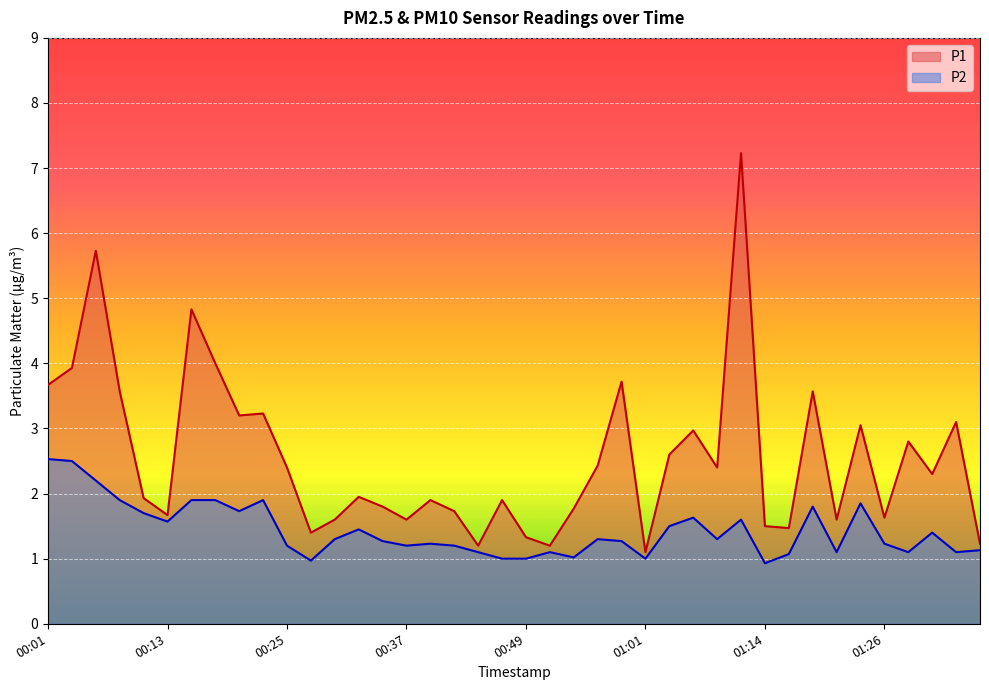

True or false: P2 and P1 cross at least once.

False